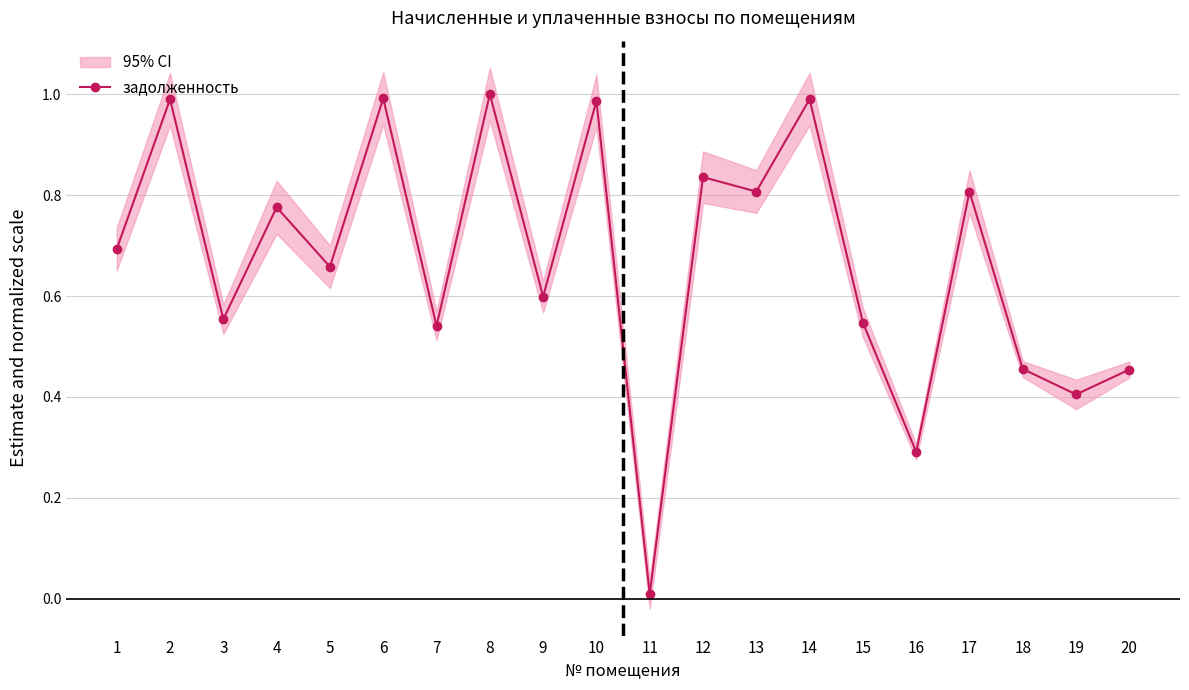

Which label corresponds to the largest value in the chart?

8